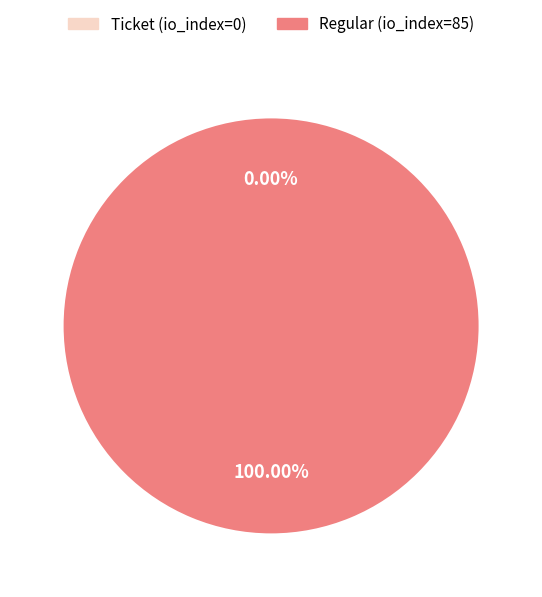

Do Regular (io_index=85) and Ticket (io_index=0) together represent more than half of the pie?

Yes